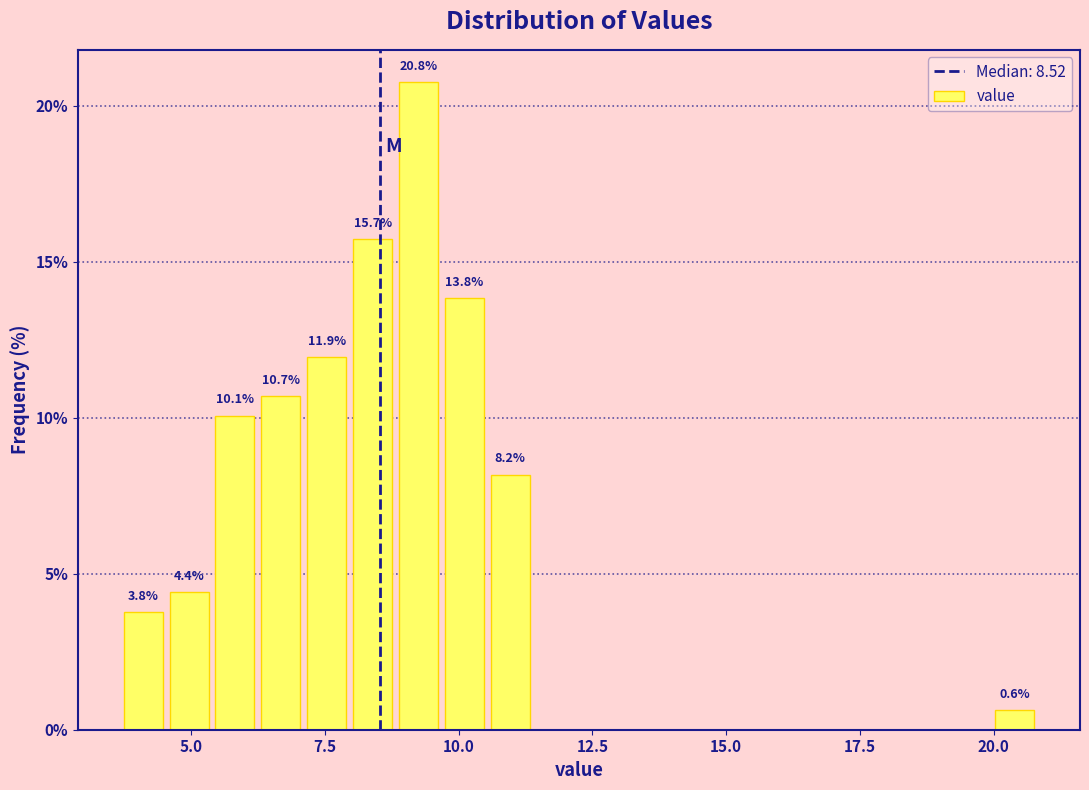

Around what value on the x-axis is the tallest bar? Give the approximate position of its centre, as read against the axis.

9.0